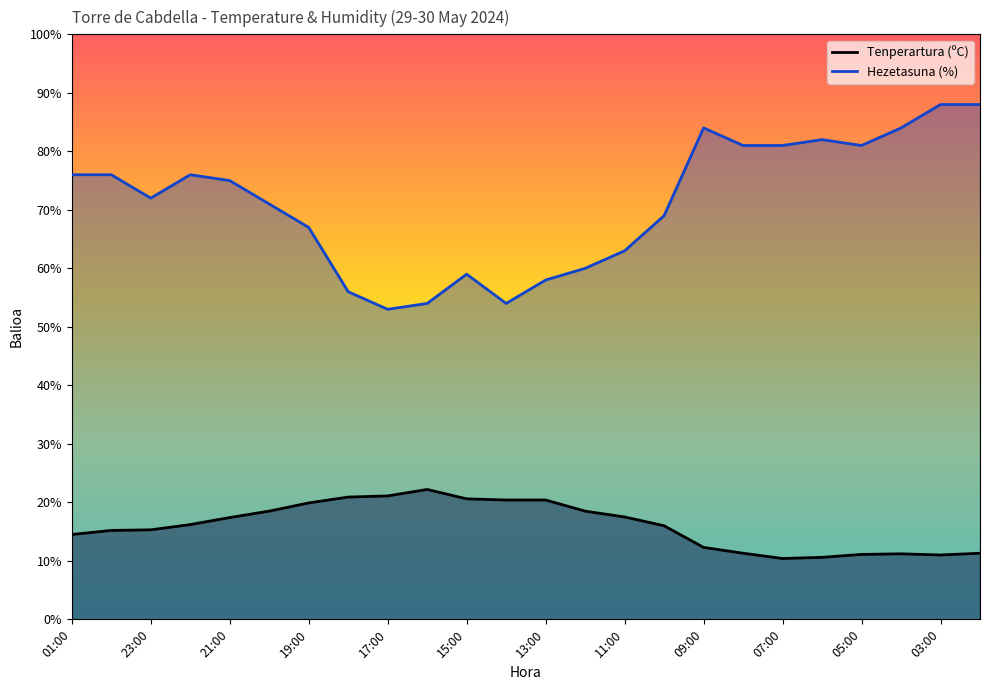

Does the chart have visible grid lines?

No